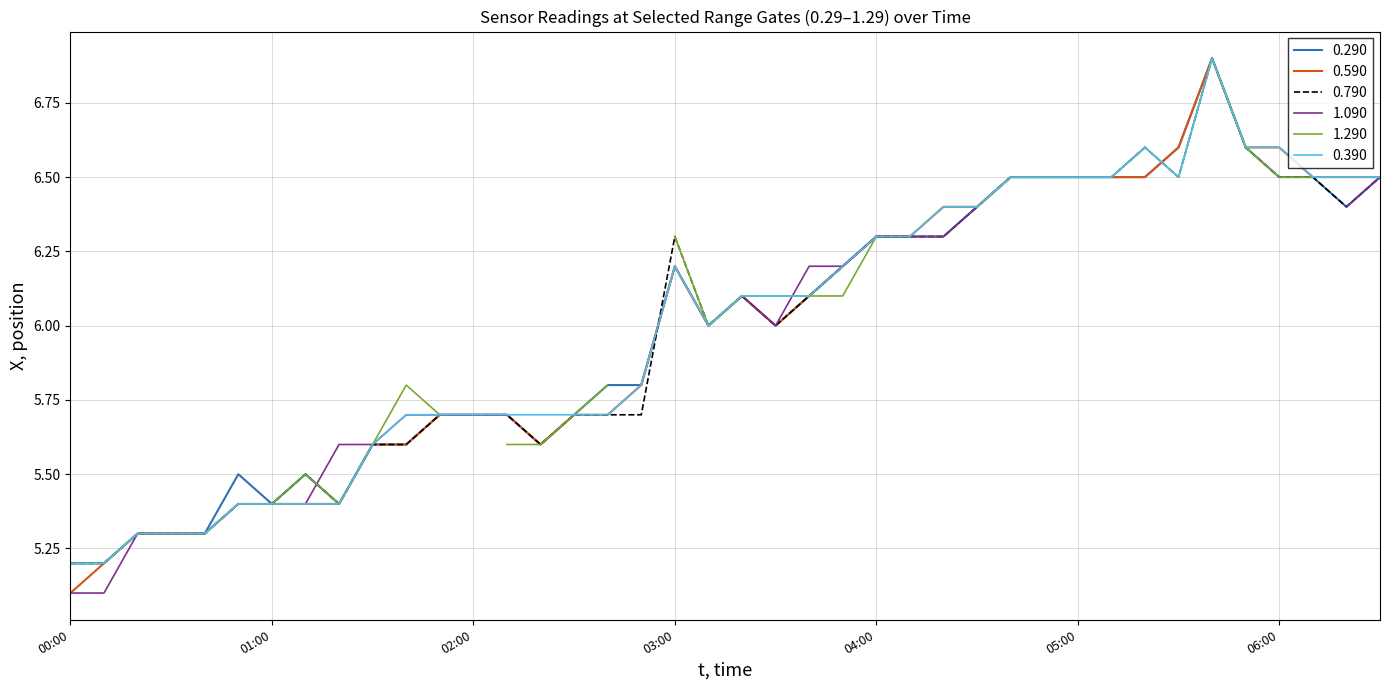

Does the chart display data point markers on the line(s)?

No